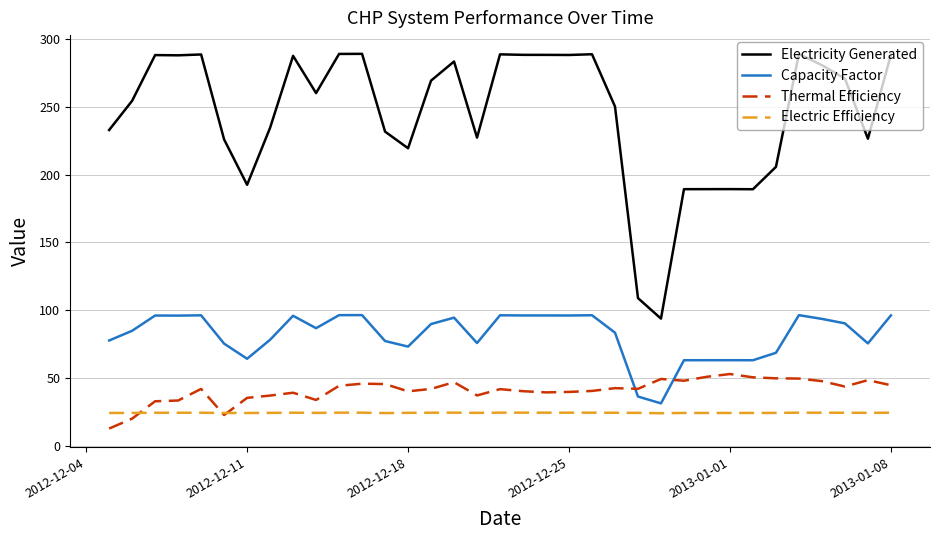

Which series has the largest total across all categories?

Electricity Generated